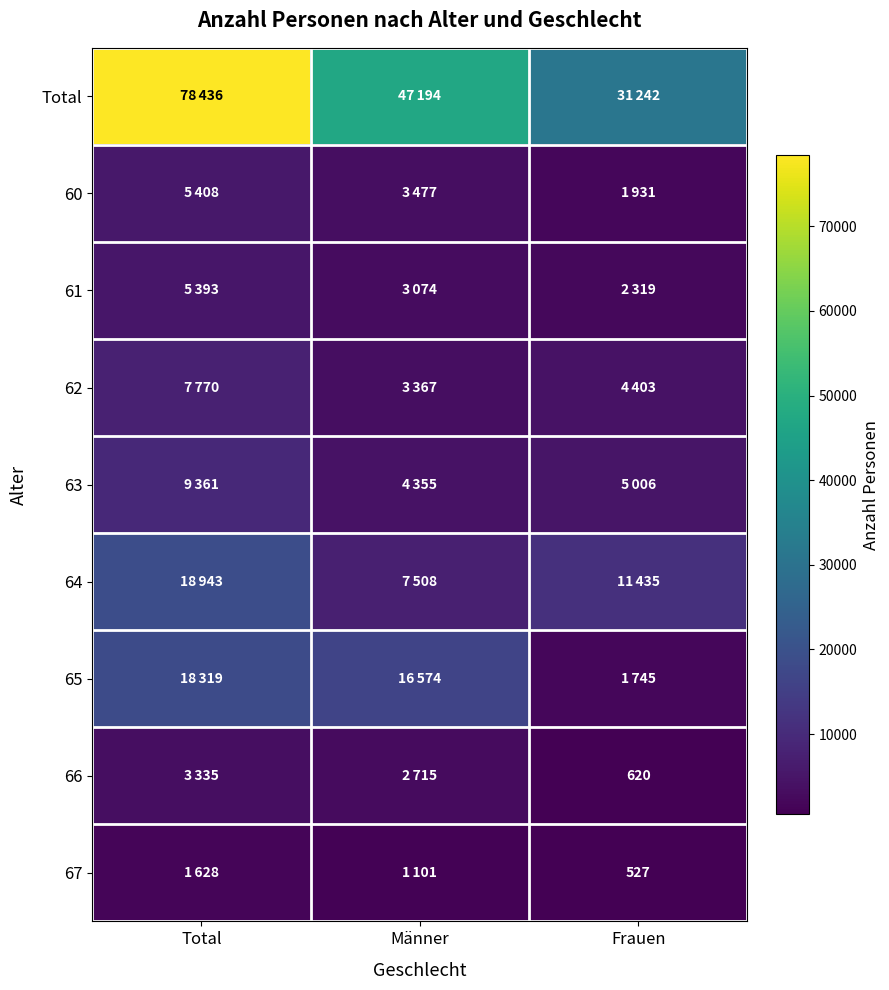

Is it true that 66 equals 620 at Frauen?

True